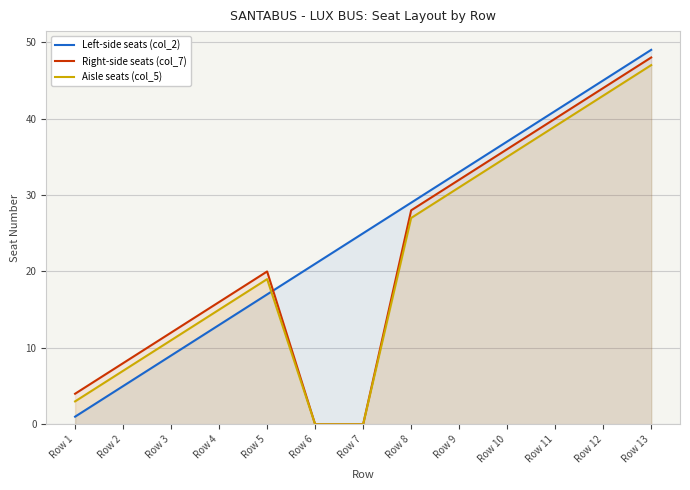

How many data points in Aisle seats (col_5) are above 19?

6